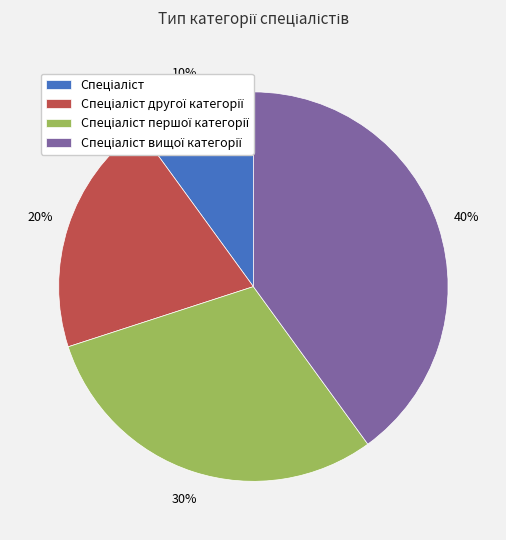

Does any single category account for the majority?

No